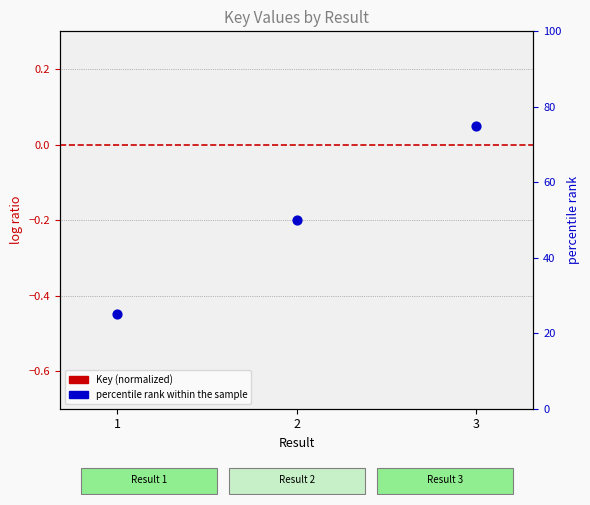

Which series reaches the maximum Y coordinate?

percentile rank within the sample